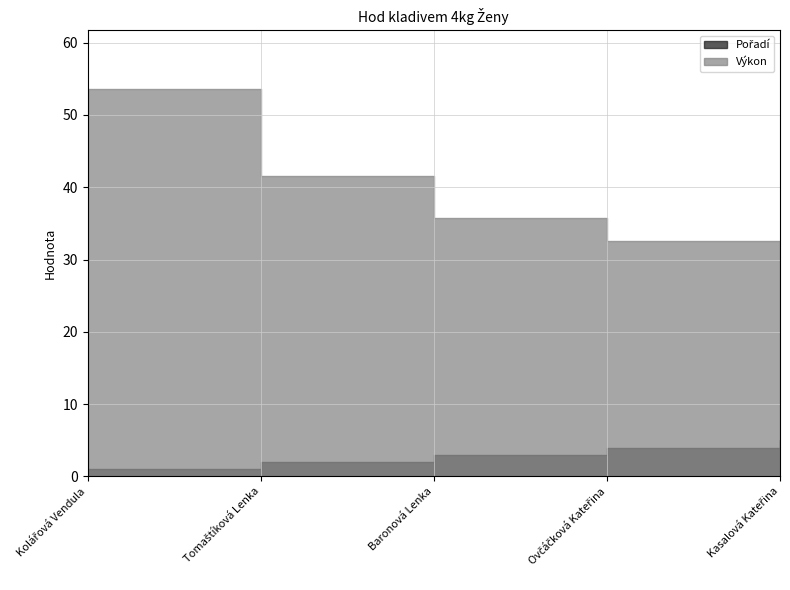

Between Ovčáčková Kateřina and Baronová Lenka, which is larger?

Ovčáčková Kateřina